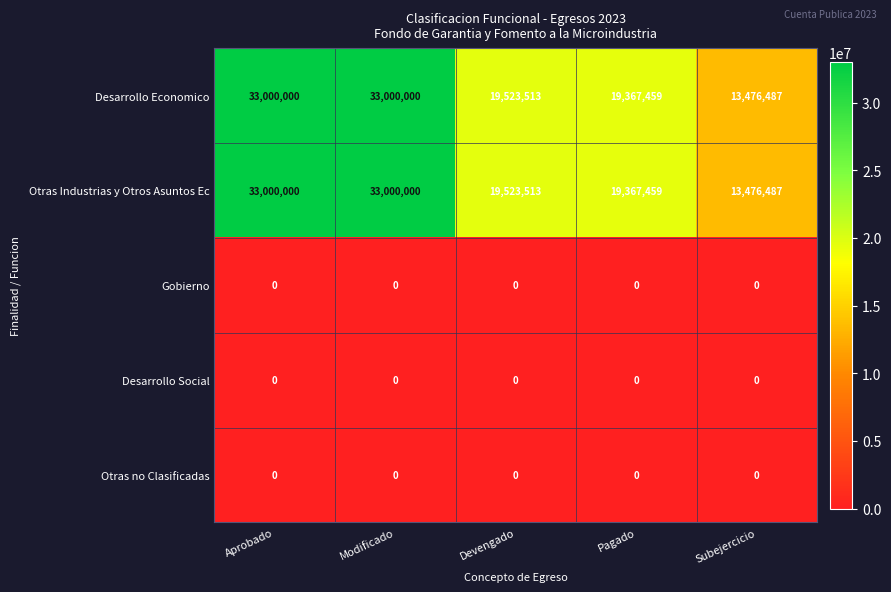

What is the greatest value displayed?

33000000